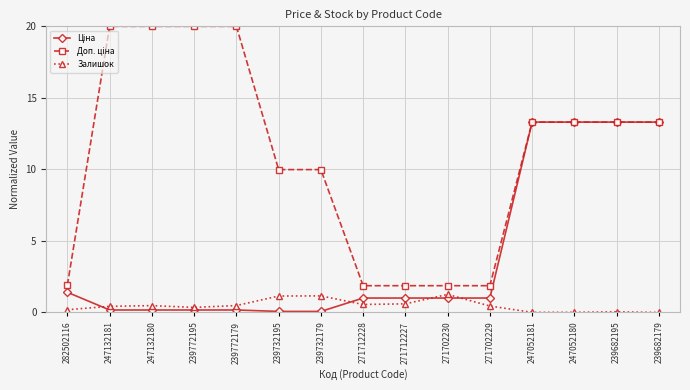

At how many categories does at least one series exceed 14?

4